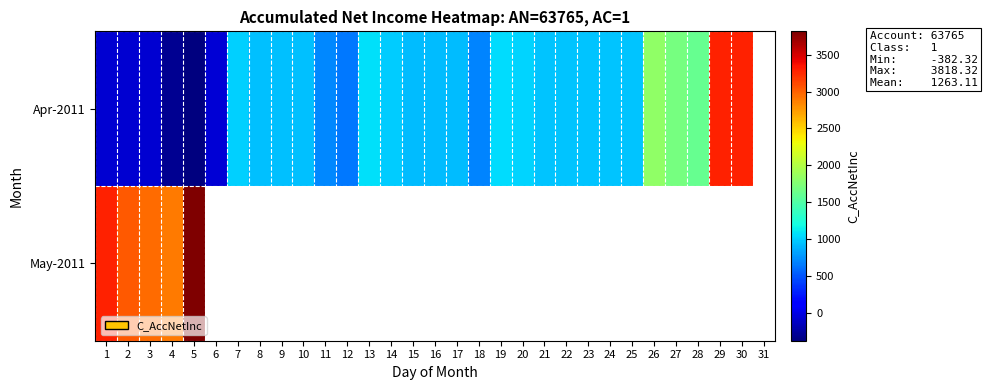

What is the difference between the maximum and minimum values in the Apr-2011 series?

3659.3